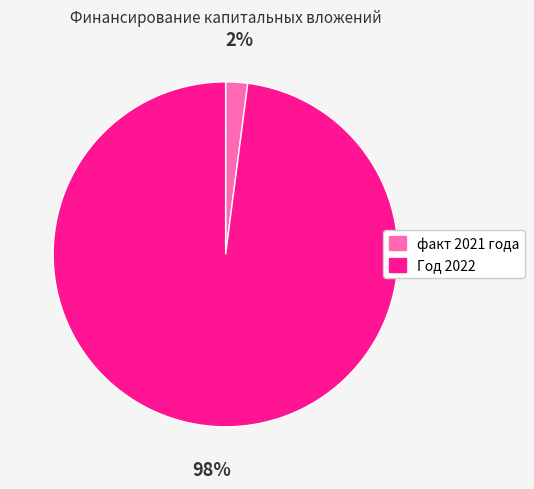

Which category has the smallest portion of the pie?

факт 2021 года